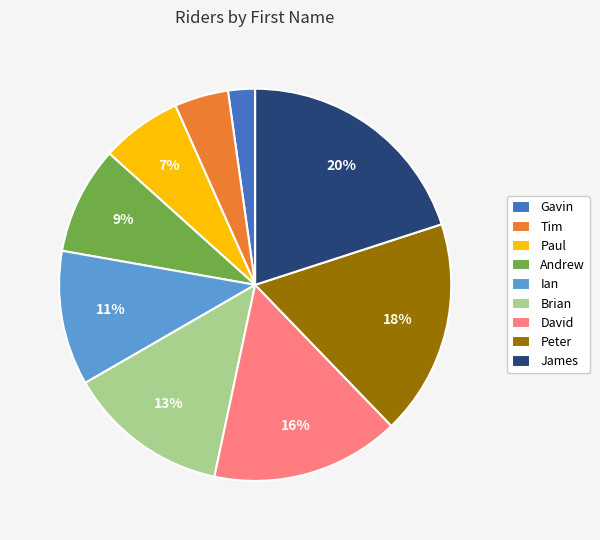

Which has a higher value, David or Brian?

David